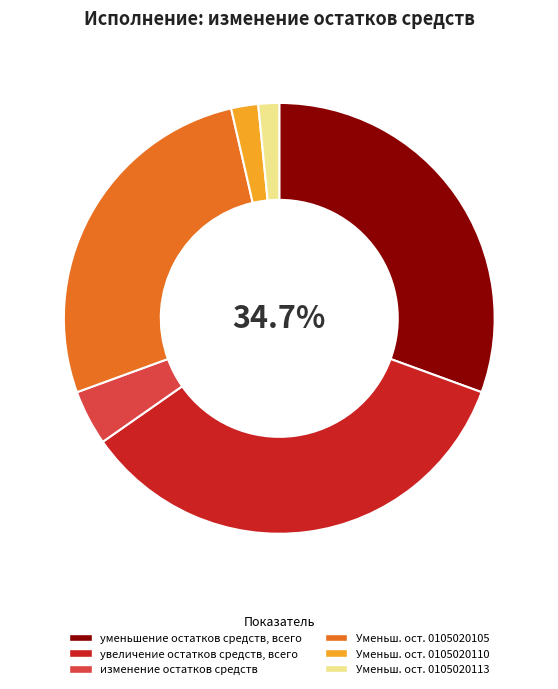

How many slices are in this pie chart?

6